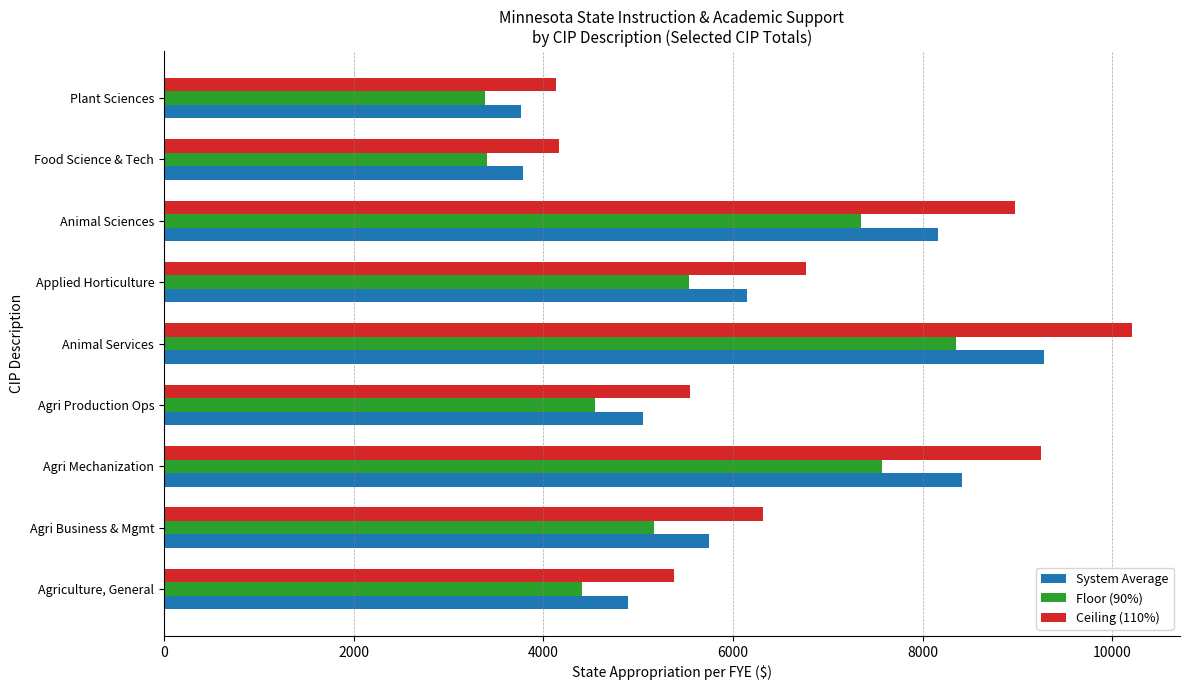

Between Agriculture, General and Applied Horticulture, which series saw the biggest shift?

Ceiling (110%)